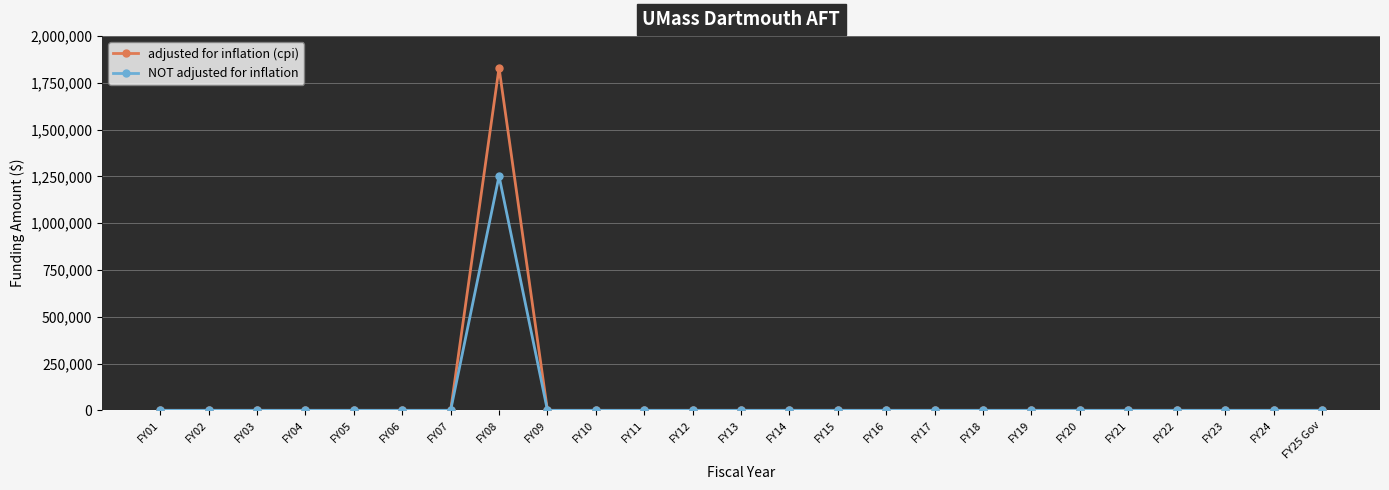

The adjusted for inflation (cpi) series shows 0 at FY02. True or false?

True